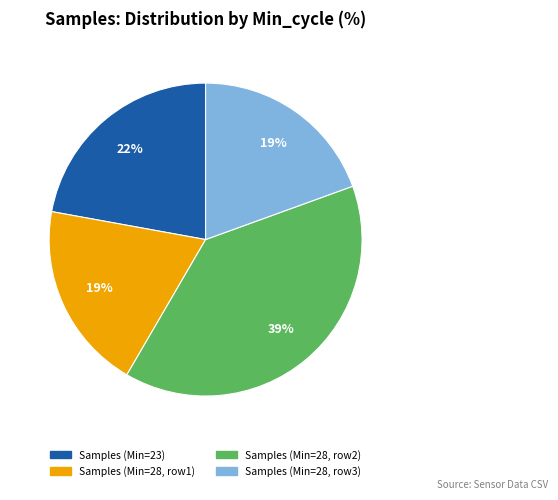

Is there any slice that represents more than half of the pie?

No